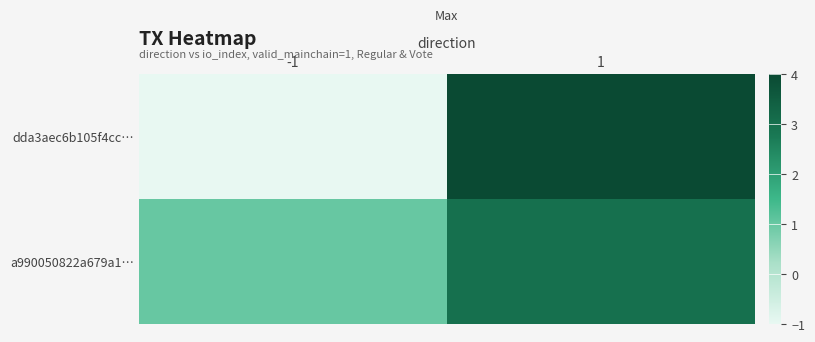

Which series has the largest total across all categories?

a990050822a679a1…